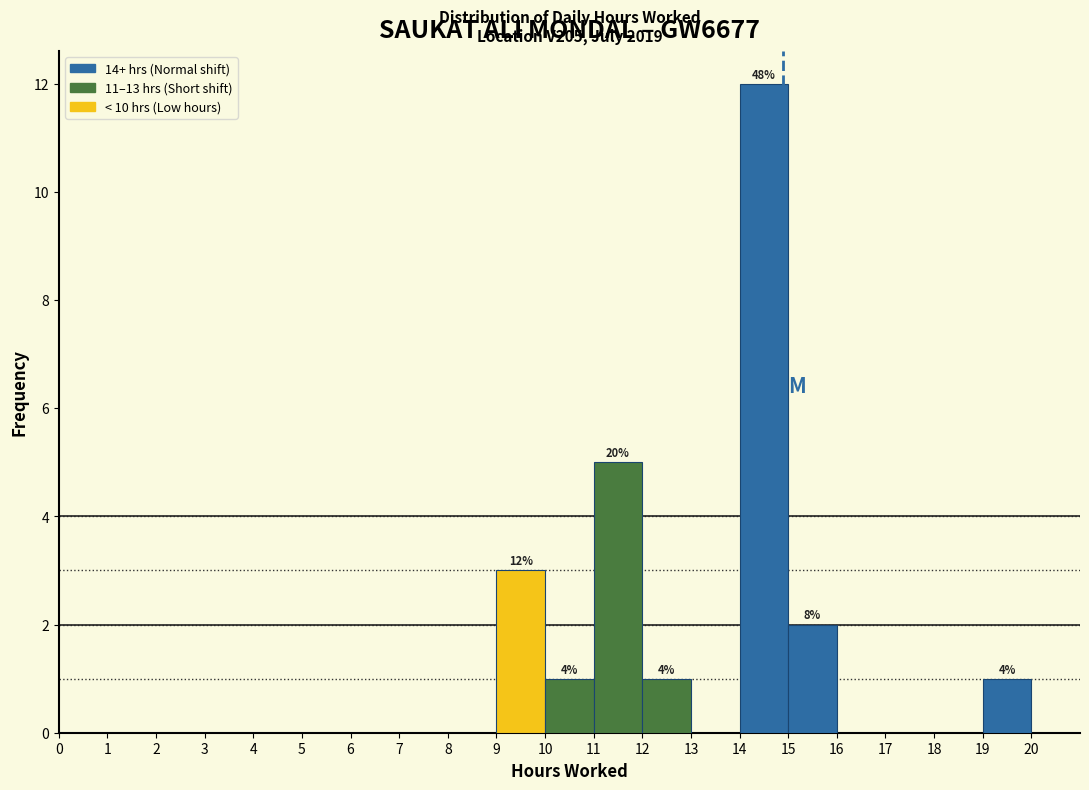

Over which range of the x-axis is the bar tallest?

14 to 15